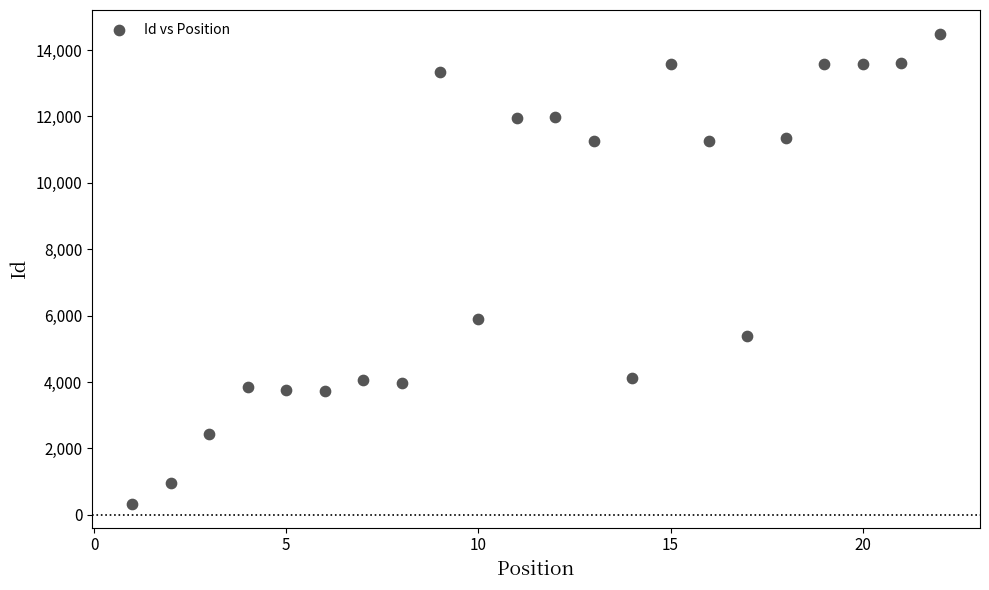

What is the range of X values (max minus min)?

21